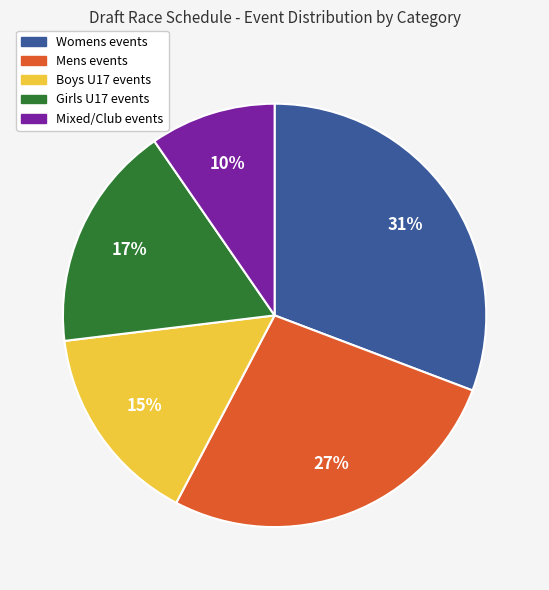

Does Girls U17 events account for over 50% of the chart?

No